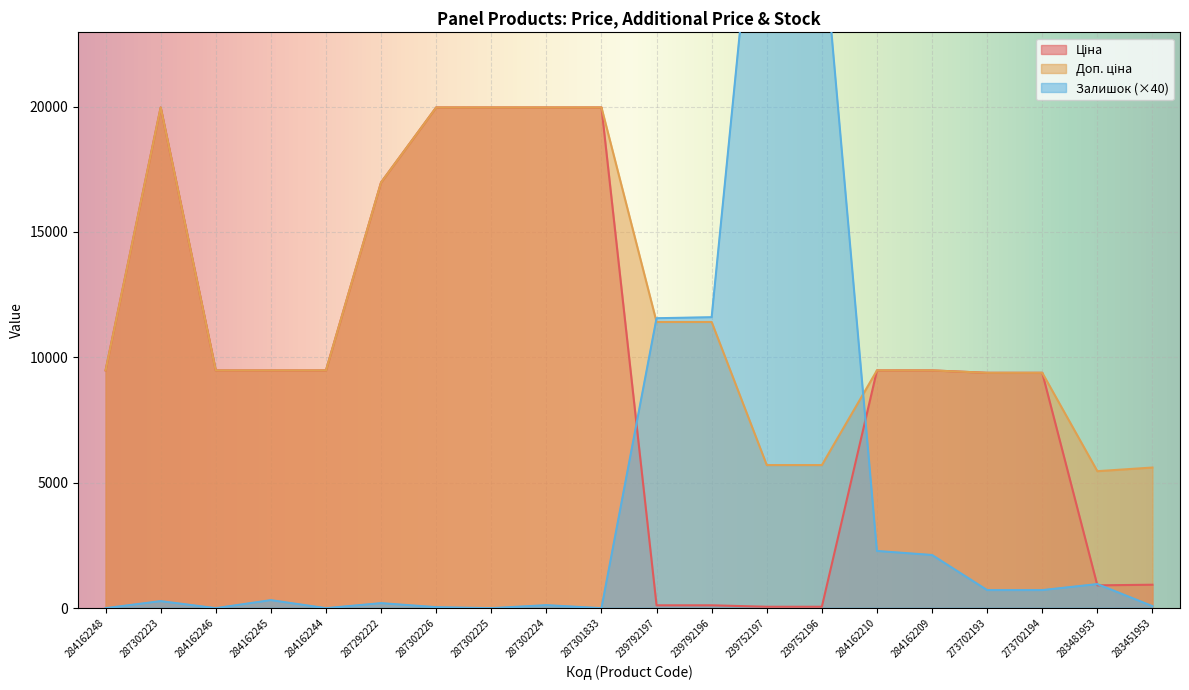

What is the sum of all Залишок values?

92120.0